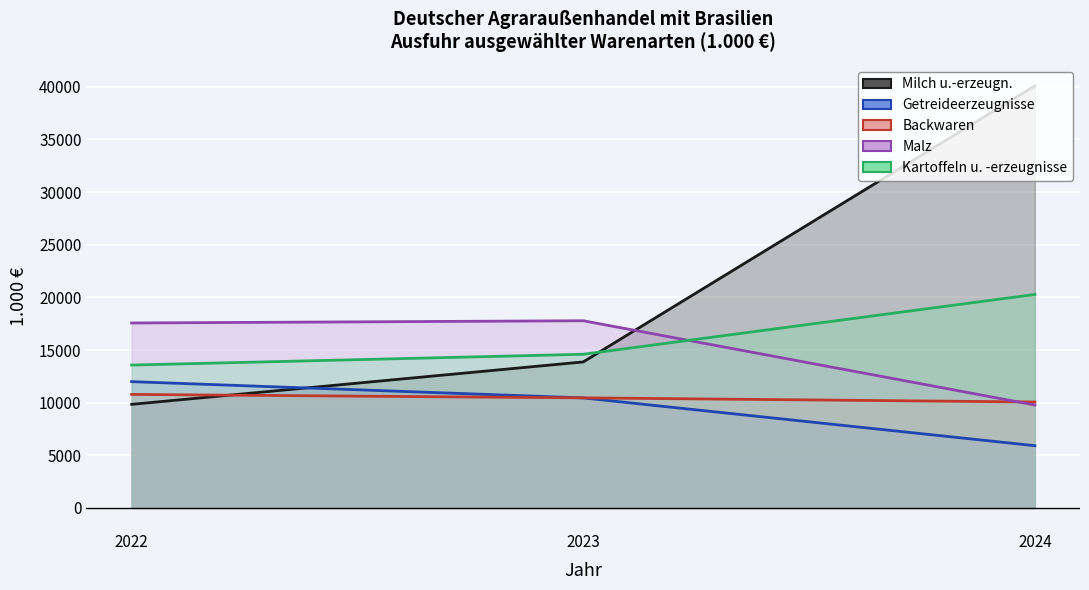

What is the sum of the Milch u.-erzeugn. values at 2023 and 2022?

23708